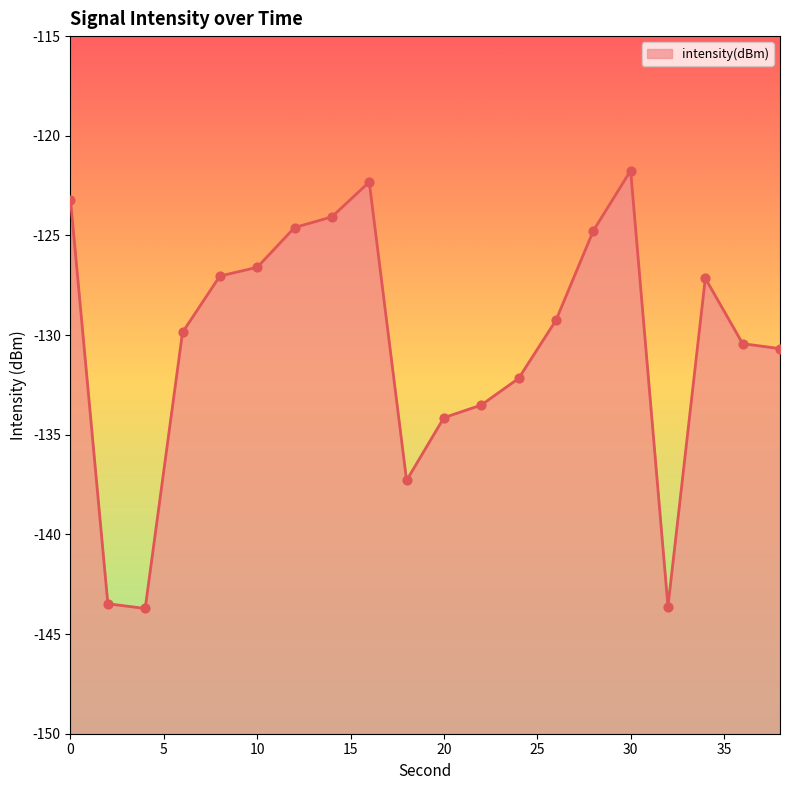

What is the change in value from 0 to 38?

-7.5